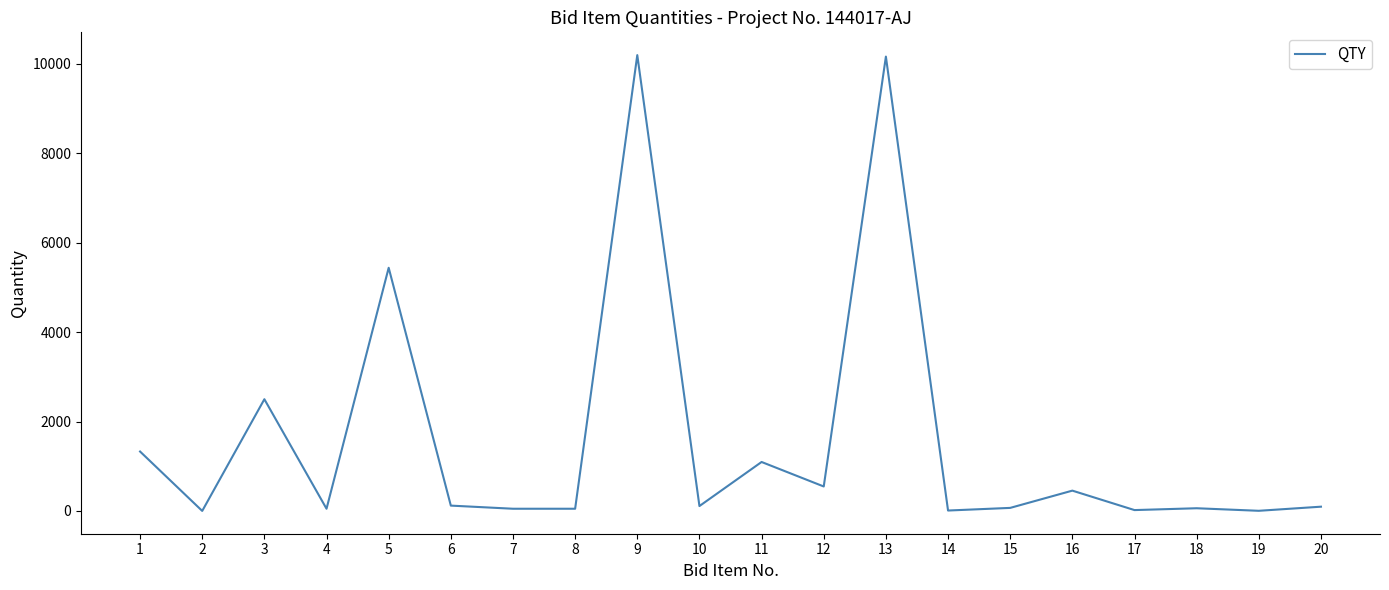

What is the change in value from 1 to 3?

+1170